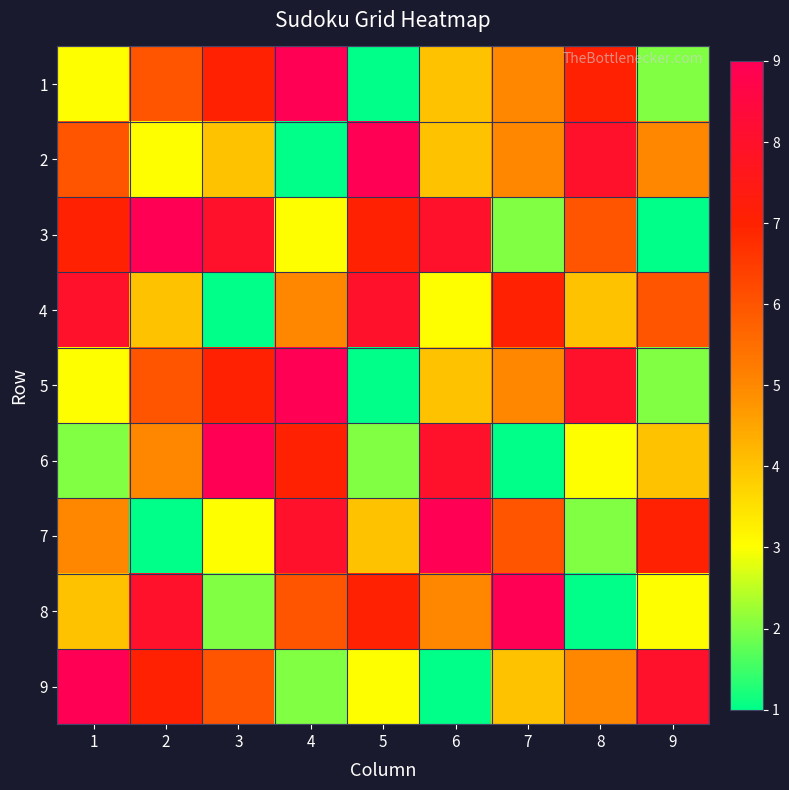

Which series has the largest total across all categories?

3